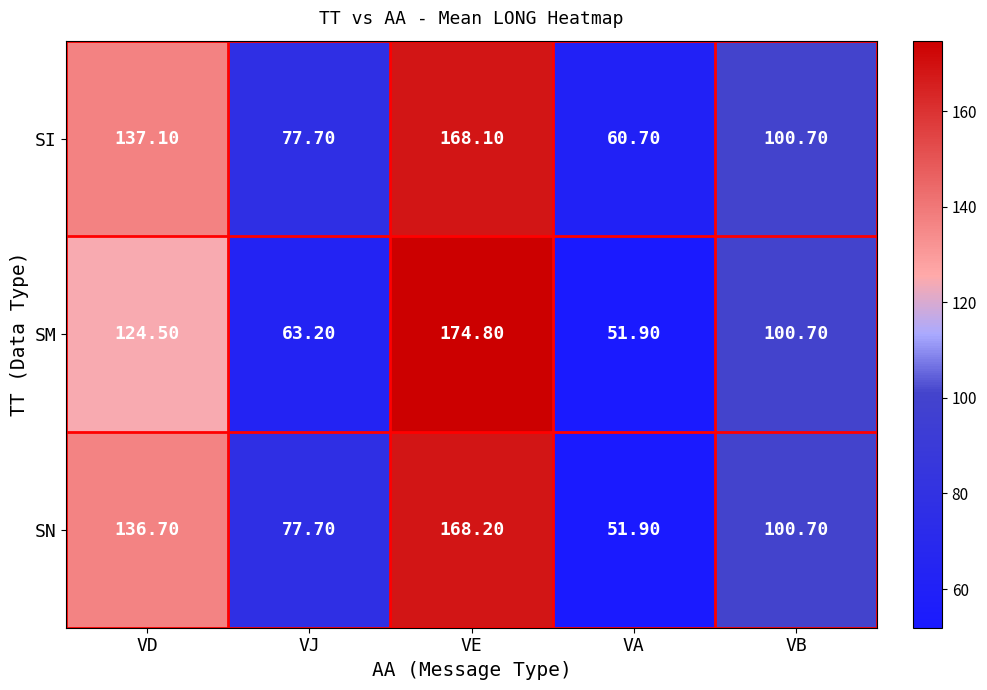

Which series has the widest spread of values?

SM